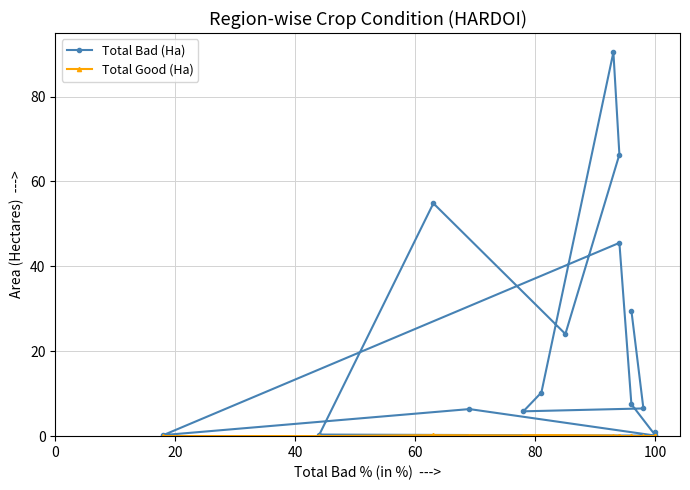

What position from the right is 0?

16